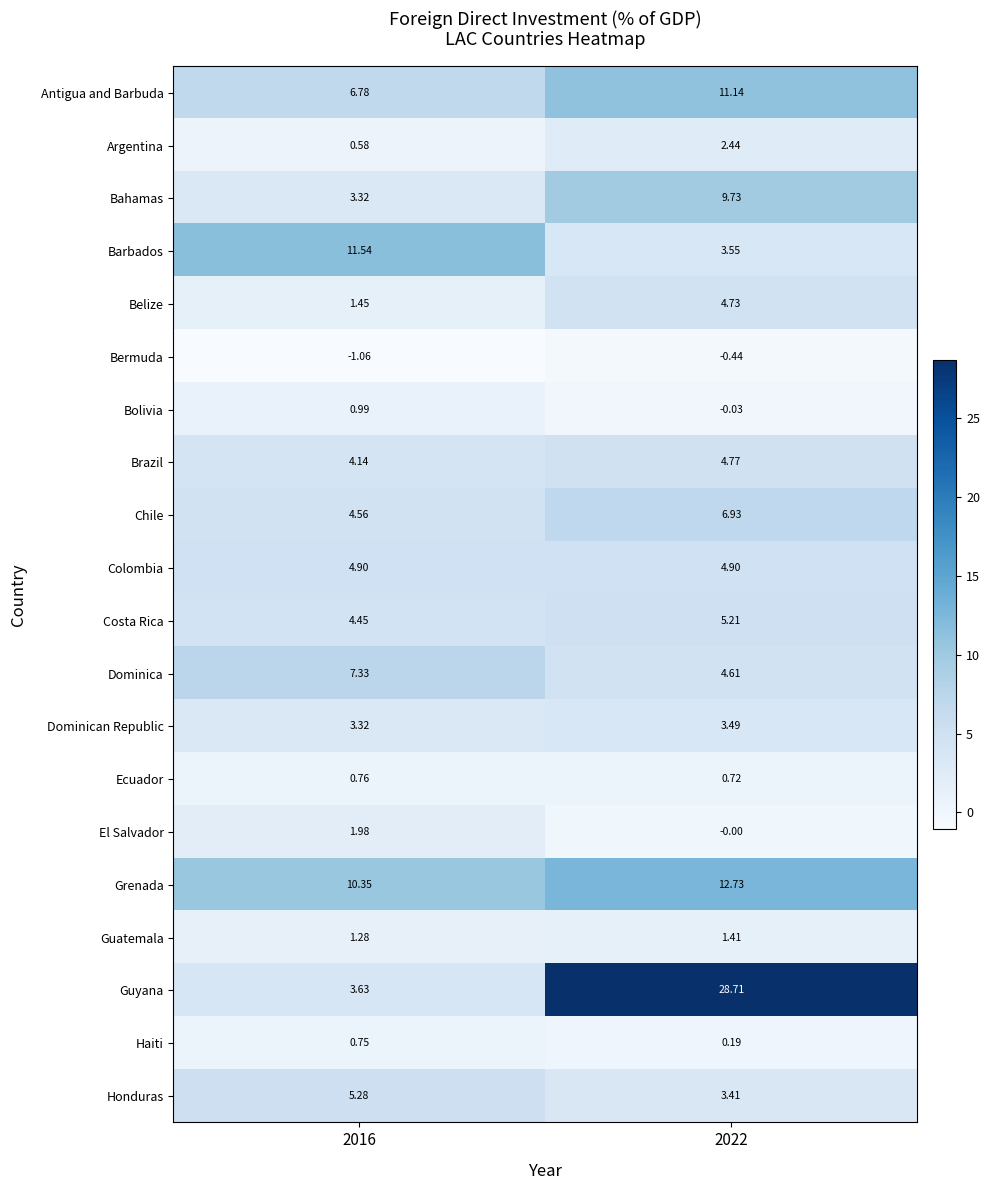

What is the total value across all series at 2022?

108.2